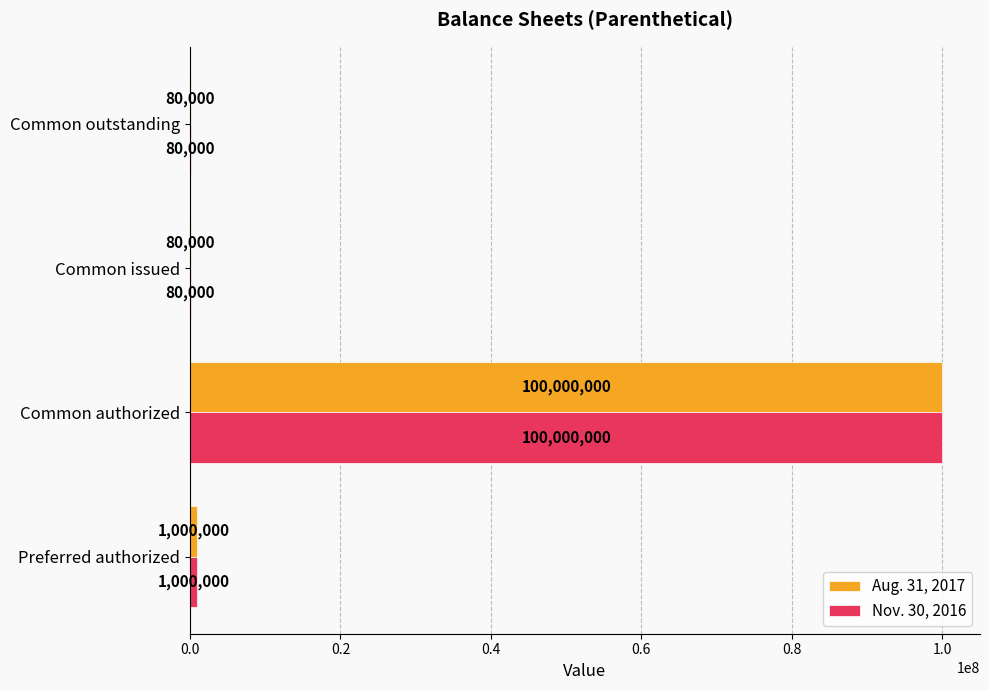

At which label does Aug. 31, 2017 reach its peak?

Common authorized